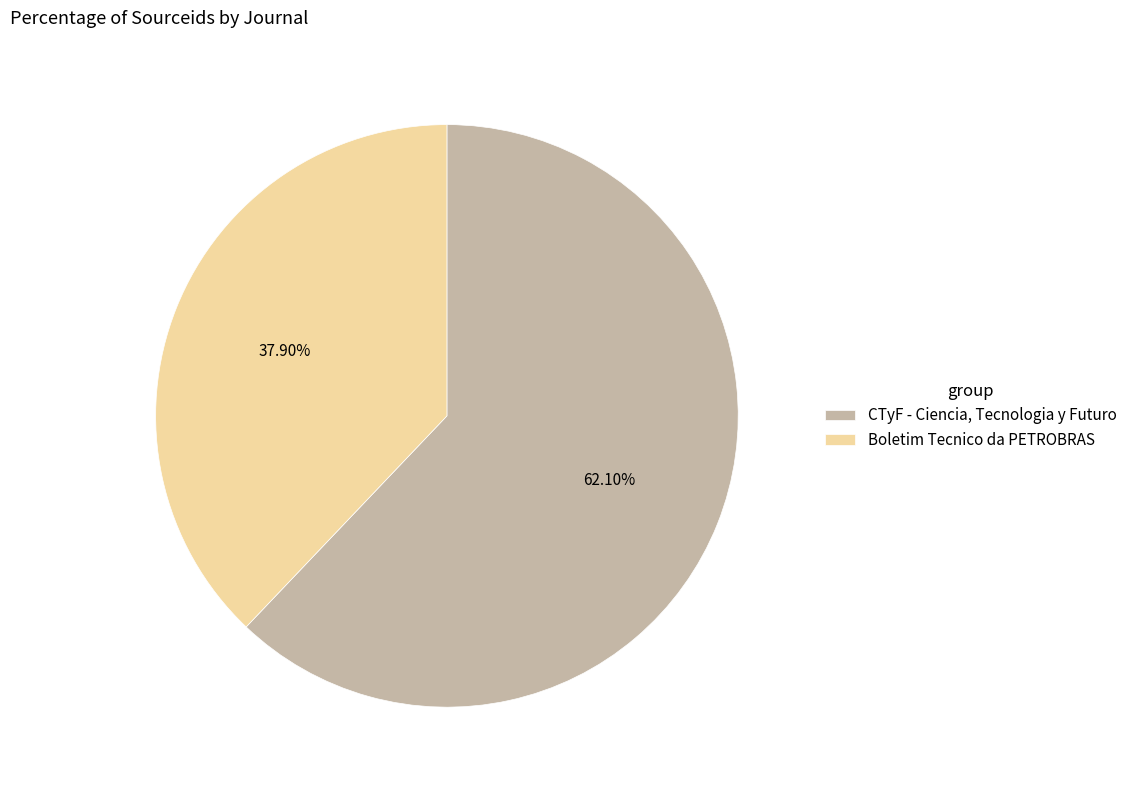

Count the number of slices in the pie.

2